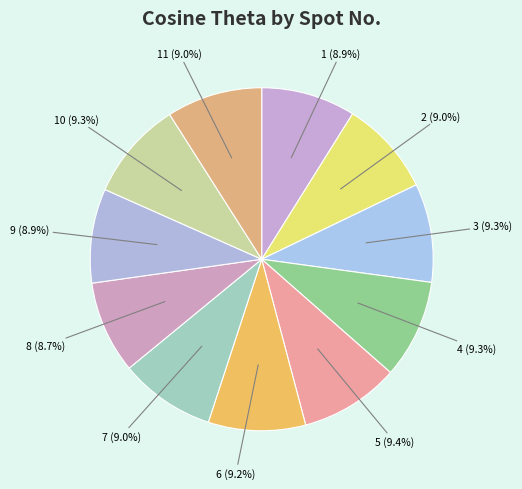

To the nearest percent, what is the difference between the largest and smallest slice percentages?

1%